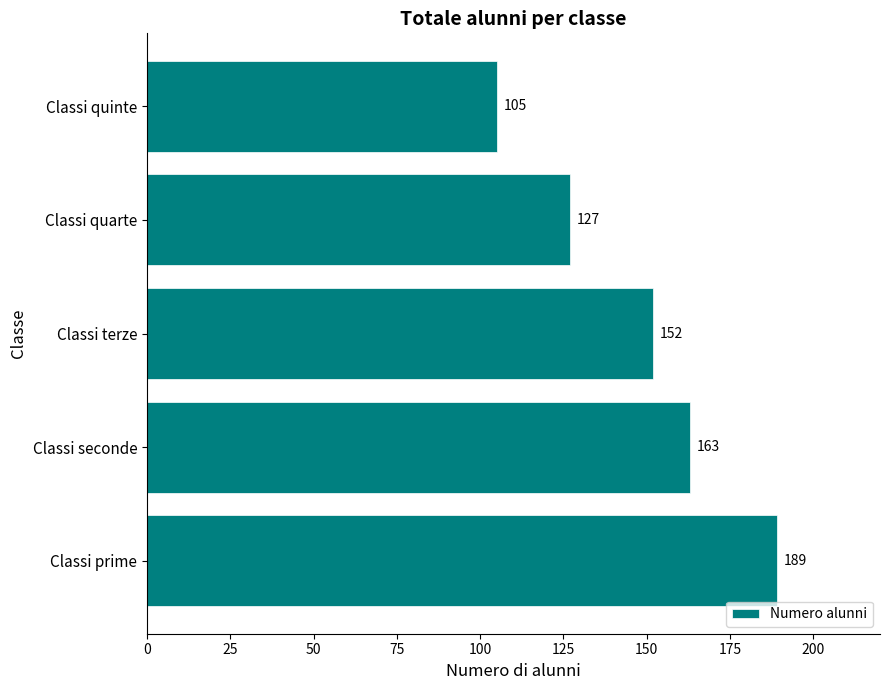

List the labels in order of value, smallest first.

Classi quinte, Classi quarte, Classi terze, Classi seconde, Classi prime